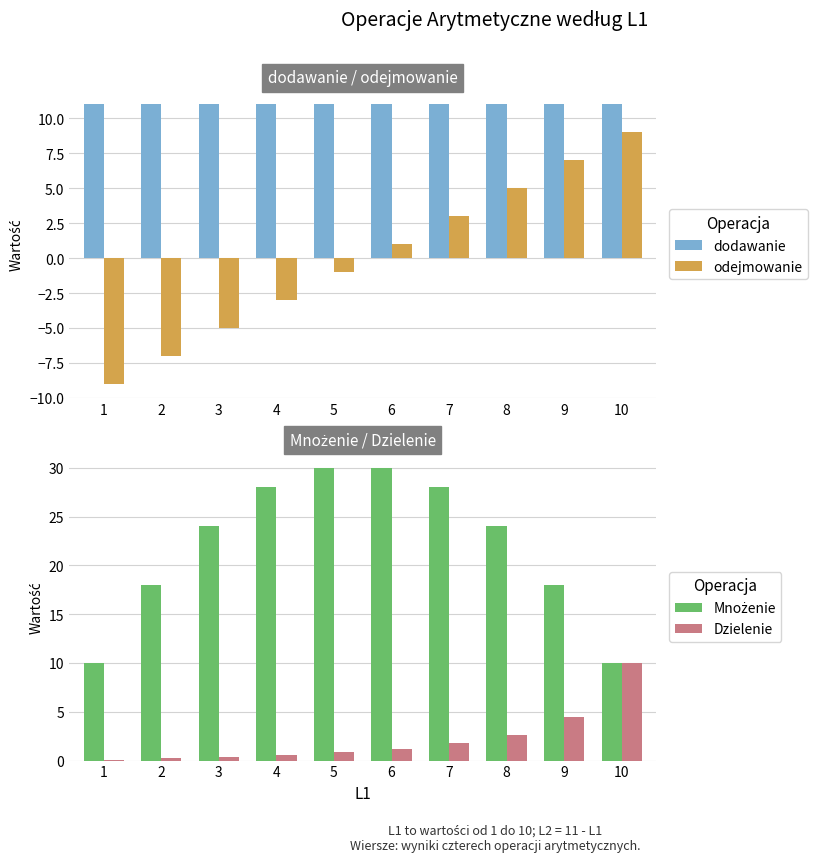

Where does the Dzielenie series first go above 1?

6